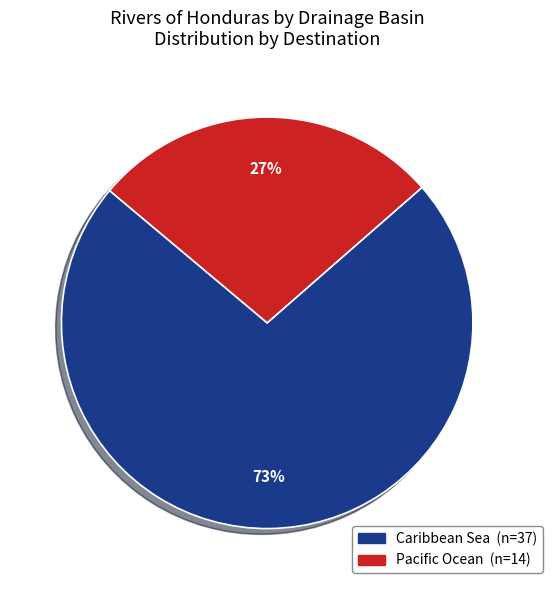

Is it true that Pacific Ocean is 27% of the pie?

True